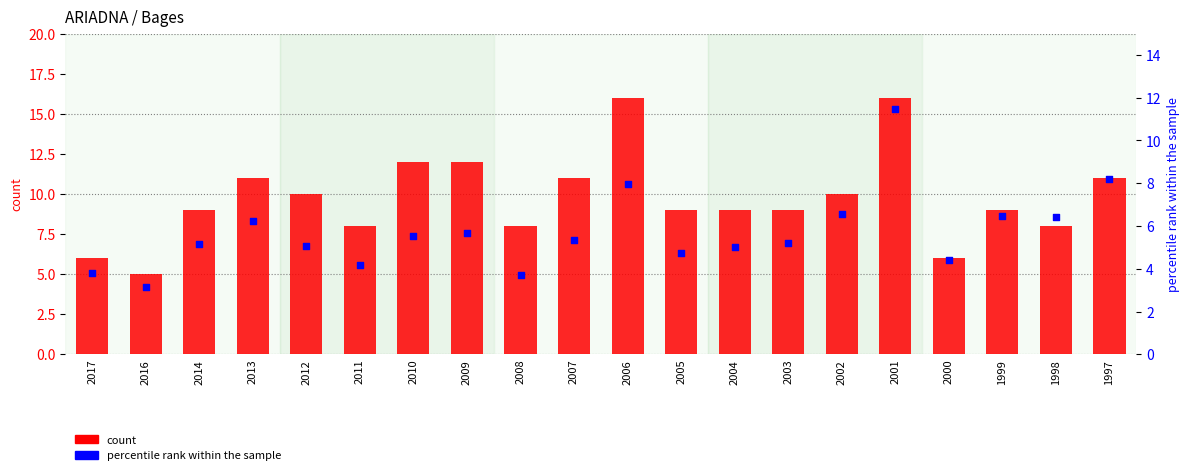

What is the total value across all series at 2003?

14.2